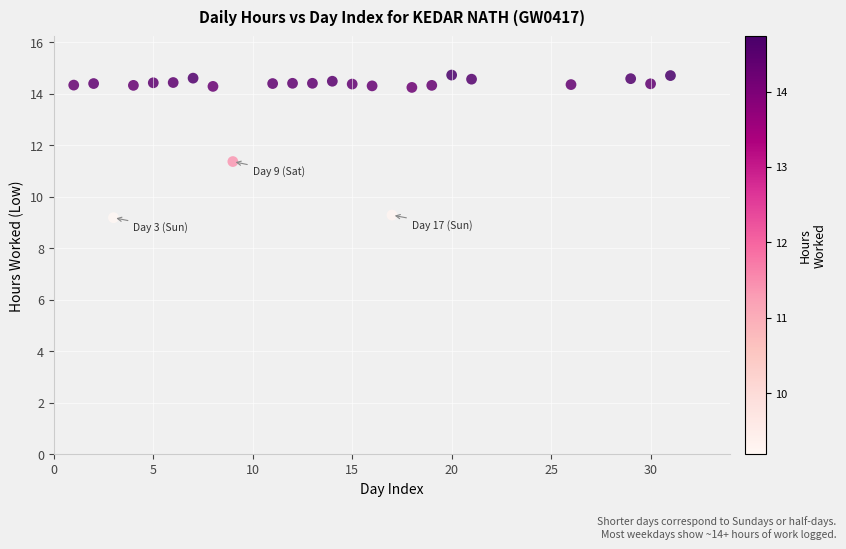

What Y value in the scatter plot is closest to 11?

11.4